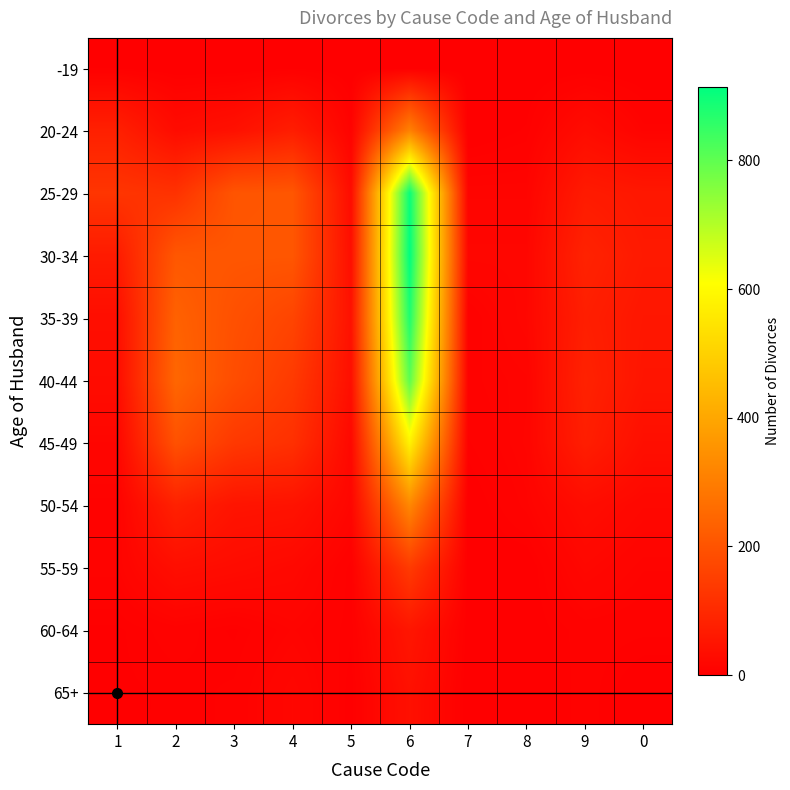

Between 1 and 8, which is larger?

1